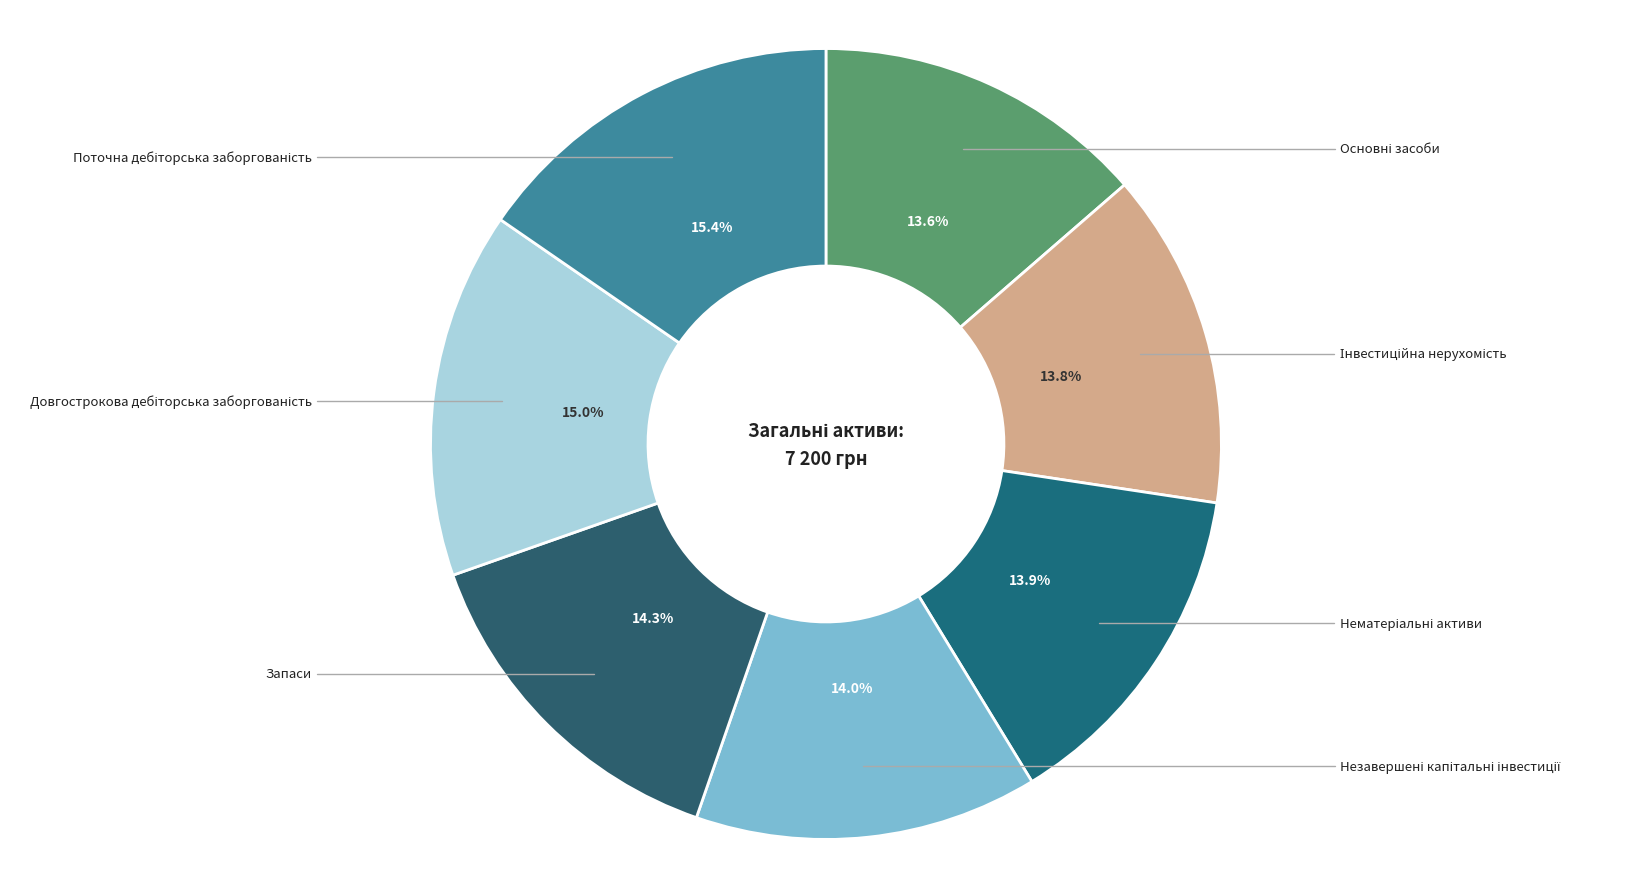

Rank the categories by value from lowest to highest.

Основні засоби, Інвестиційна нерухомість, Нематеріальні активи, Незавершені капітальні інвестиції, Запаси, Довгострокова дебіторська заборгованість, Поточна дебіторська заборгованість